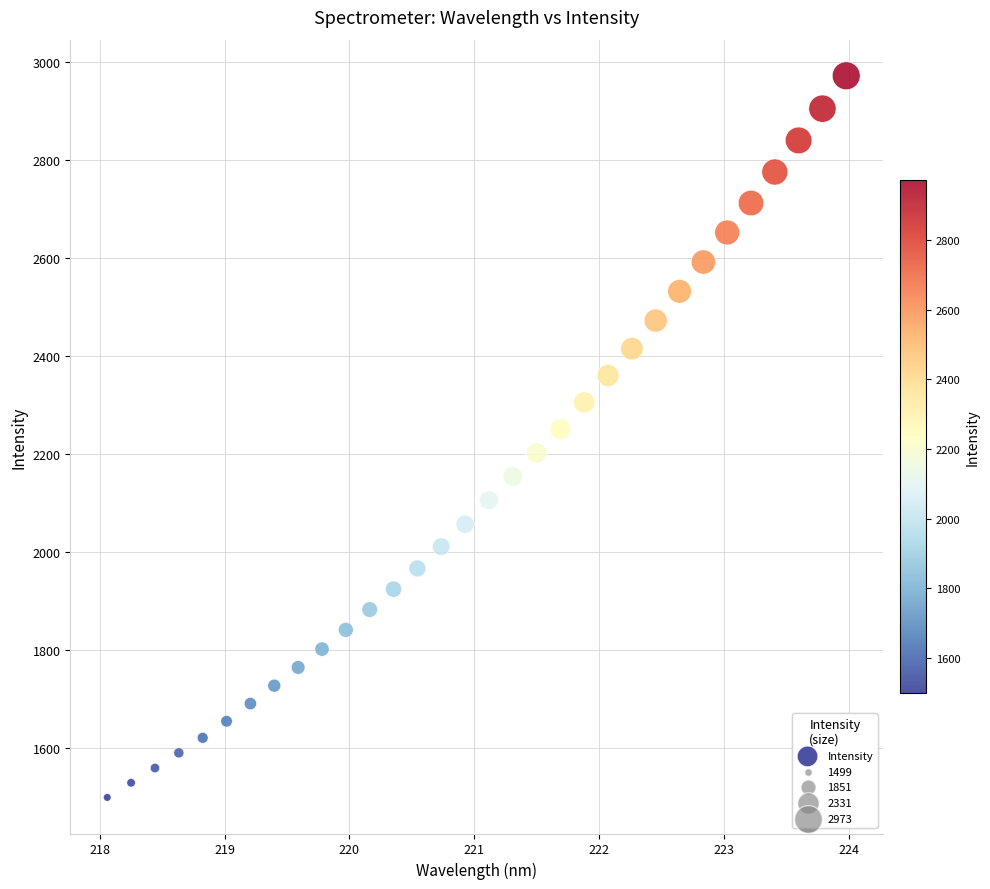

What is the range of Y values (max minus min)?

1474.1